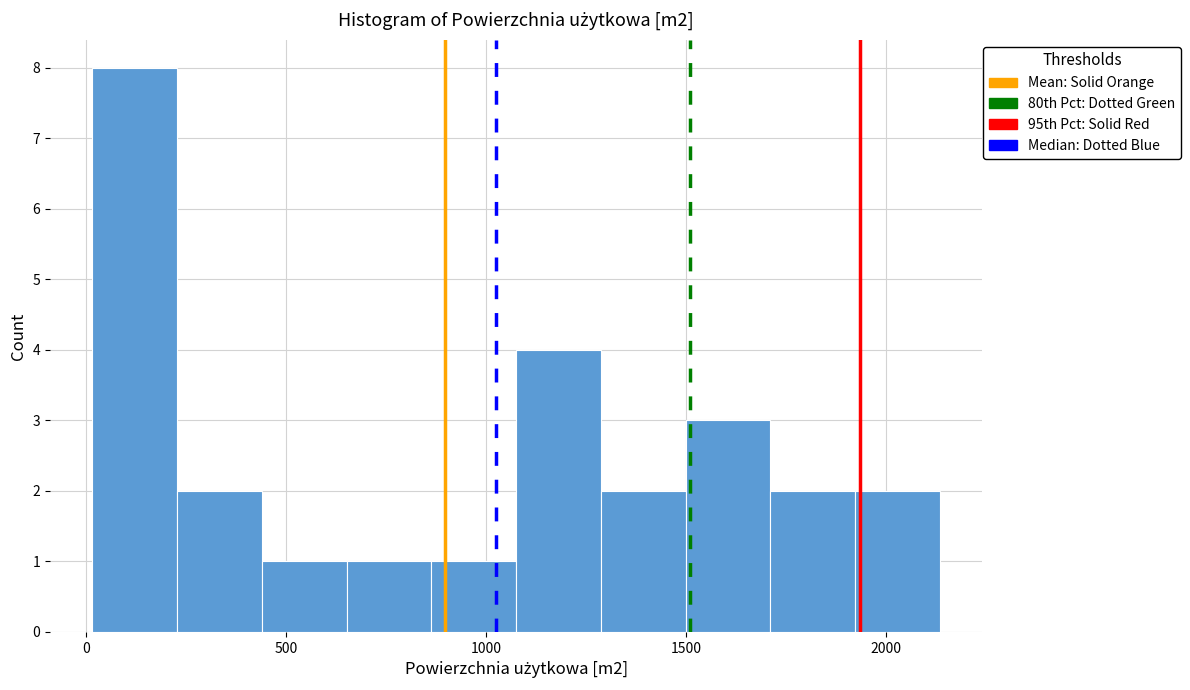

Reading left to right, transcribe this chart: for each bar, give the range it covers on the x-axis and its height. Neither the bar edges nor the heights are printed on the chart, so give them approximately, as read against the axes.

0 to 250: 8
250 to 450: 2
450 to 650: 1
650 to 850: 1
850 to 1100: 1
1100 to 1300: 4
1300 to 1500: 2
1500 to 1700: 3
1700 to 1900: 2
1900 to 2150: 2